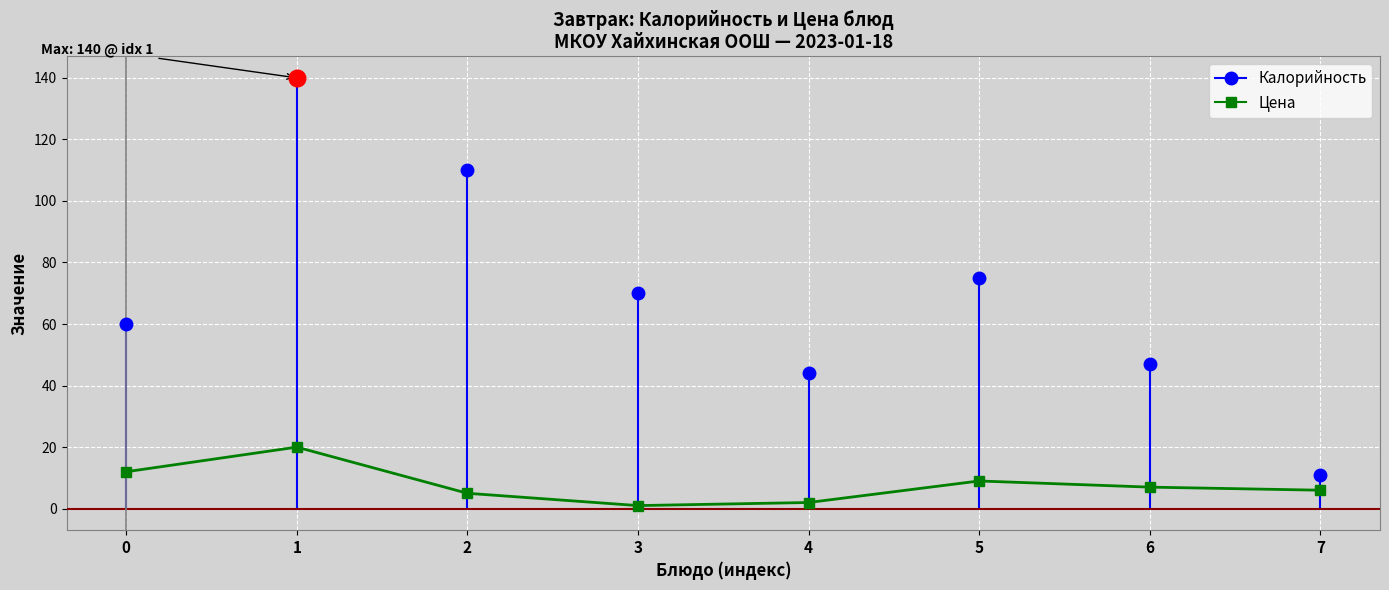

How many points are higher than both their immediate neighbors (excluding endpoints)?

2